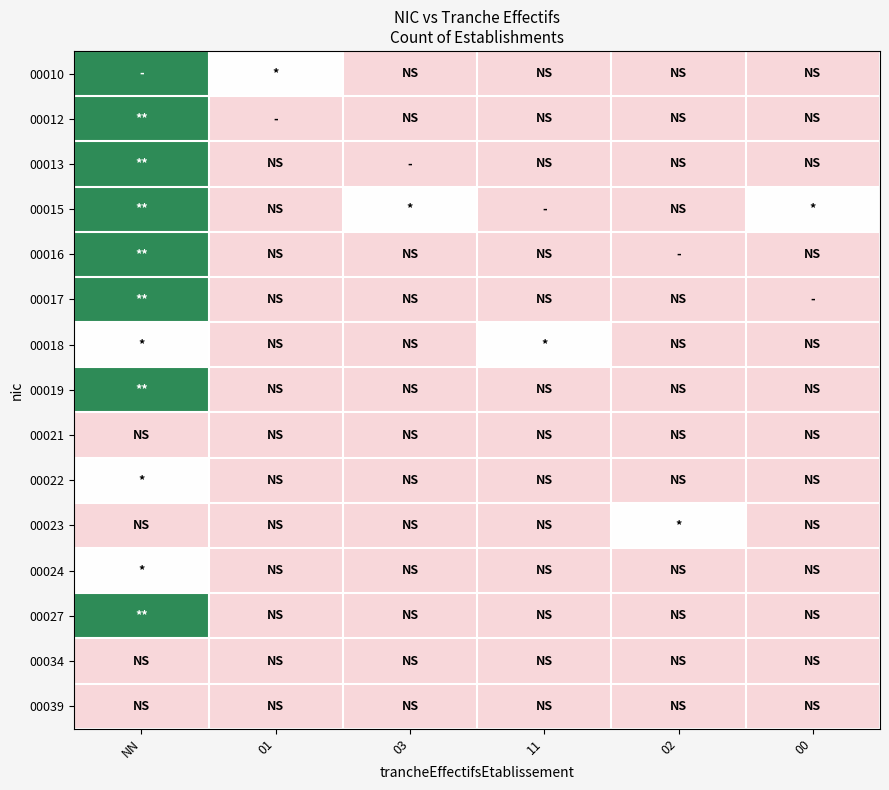

Which category has the highest value across all series?

NN